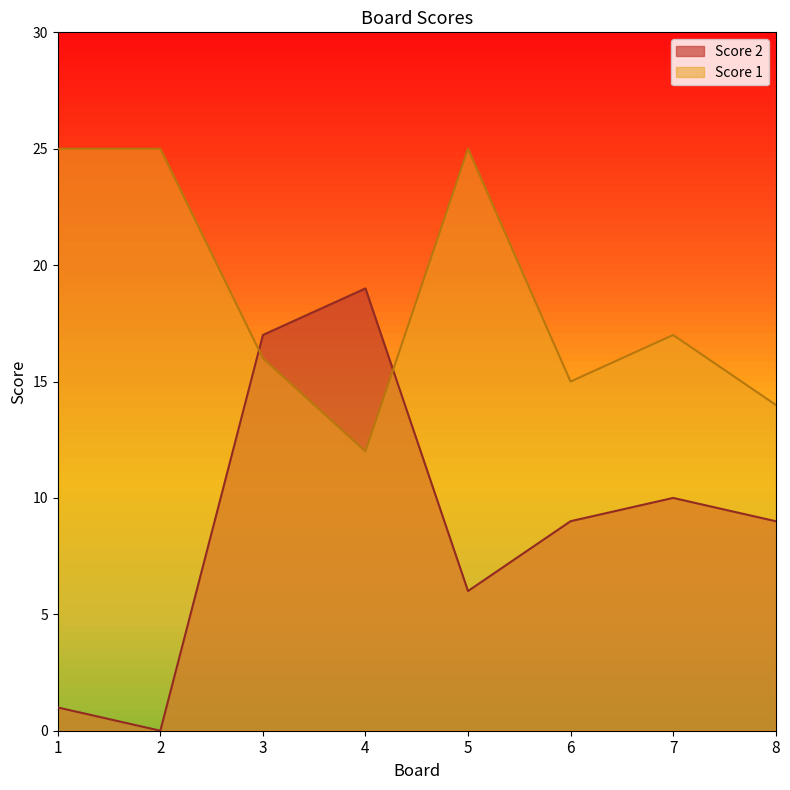

True or false: Score 1 and Score 2 cross at least once.

True